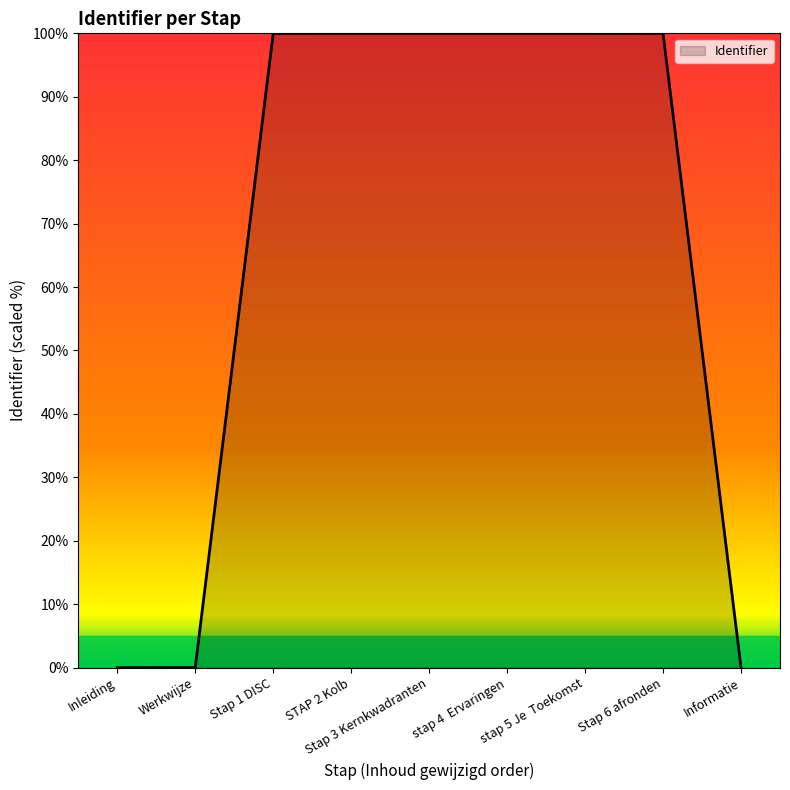

Is it true that the value at Werkwijze is 0.0?

True